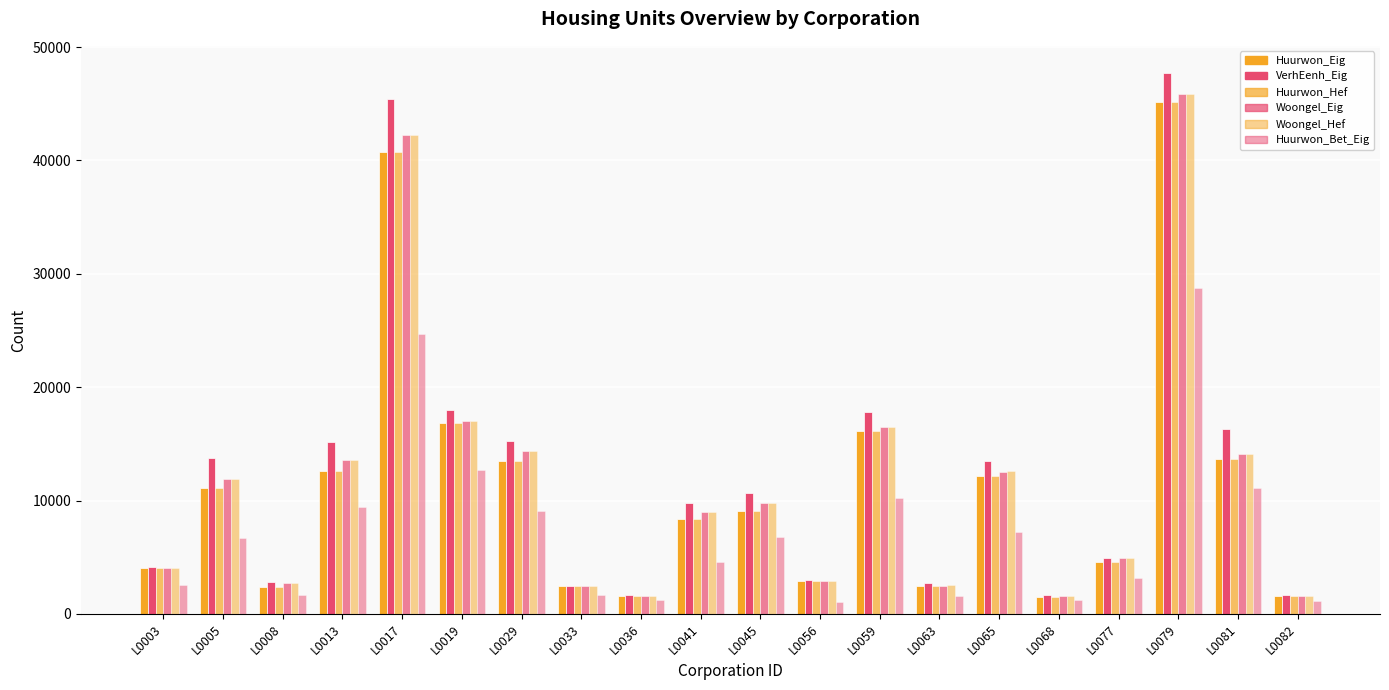

What is the difference between the second highest and minimum values in the VerhEenh_Eig series?

43808